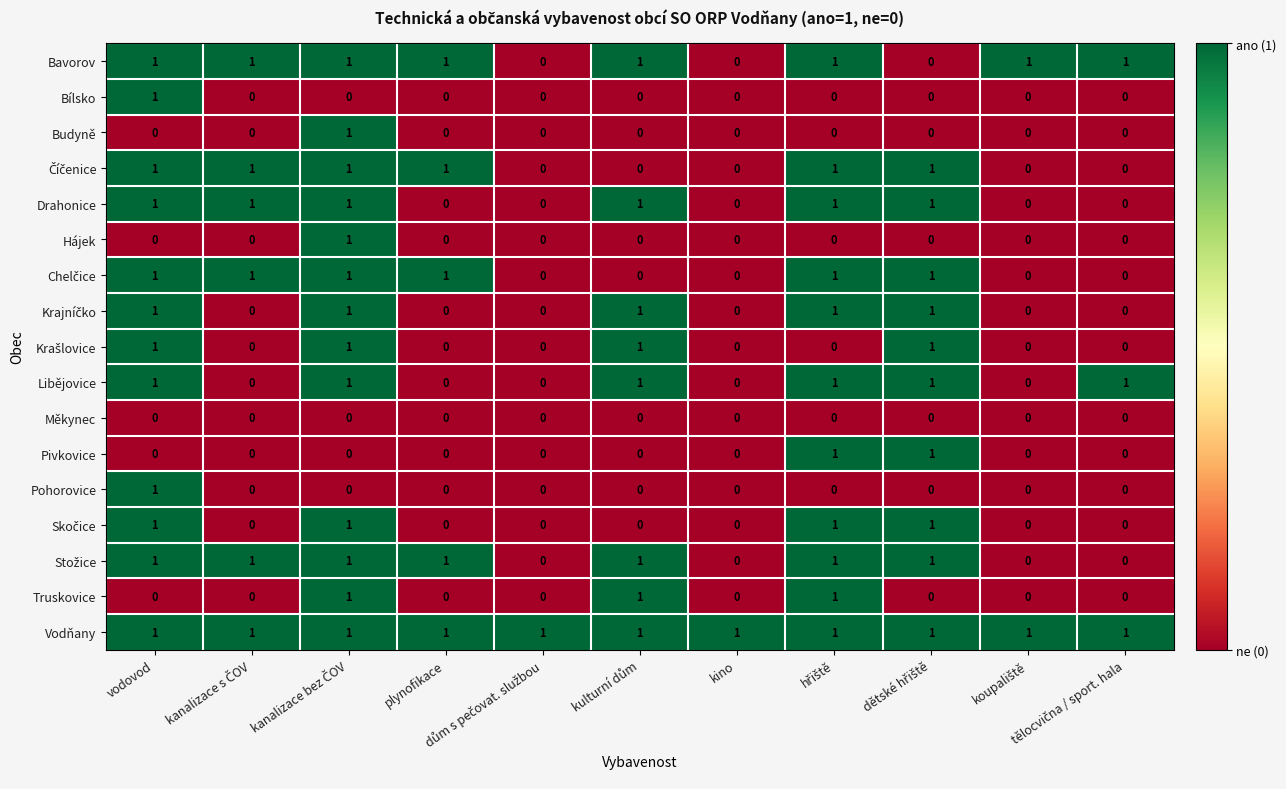

How many data points in Bavorov are less than 1?

3